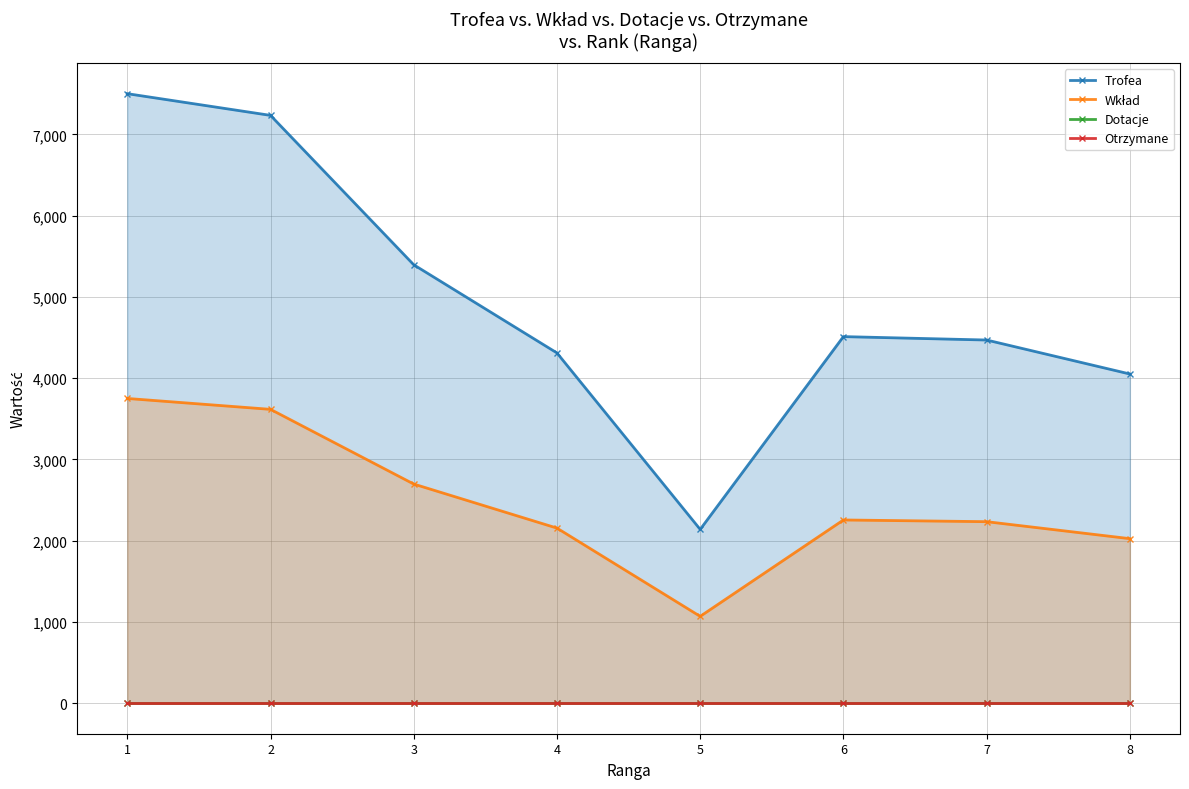

True or false: Otrzymane and Dotacje cross at least once.

False